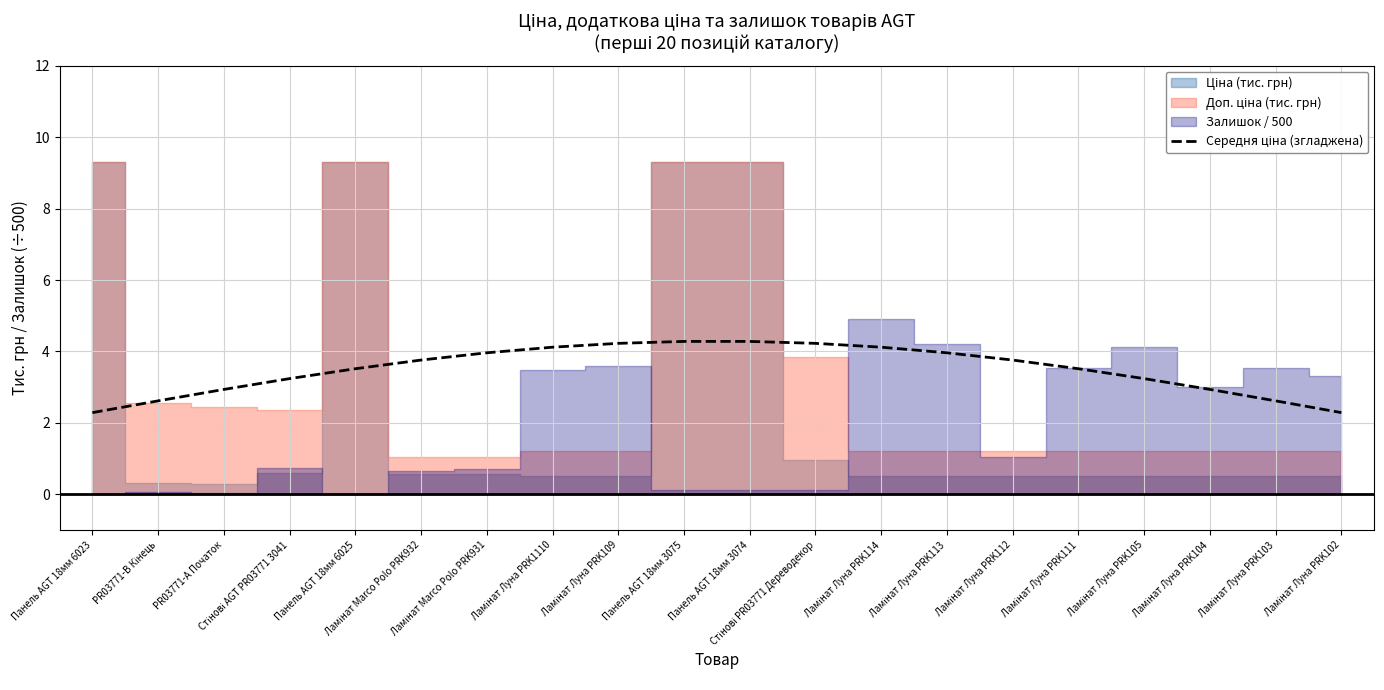

What is the ratio of the value at Ламінат Луна PRK111 to the value at Стінові AGT PR03771 3041?

1.1